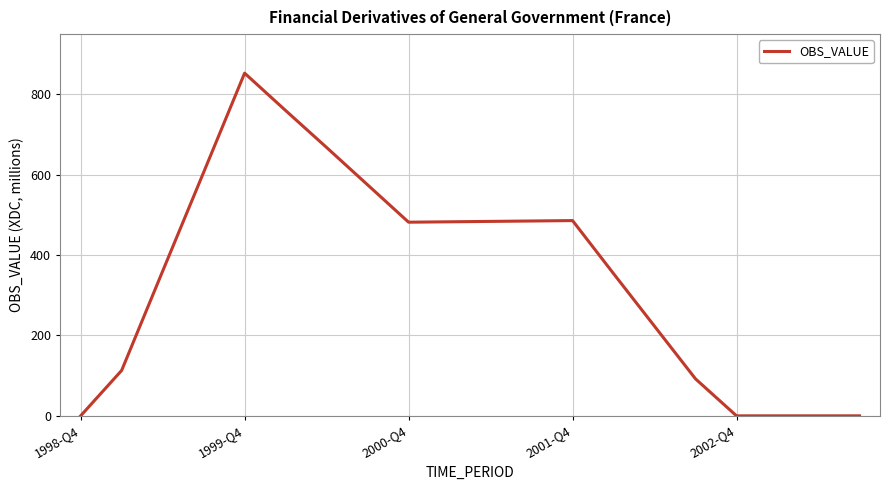

What is the maximum value shown in the chart?

853